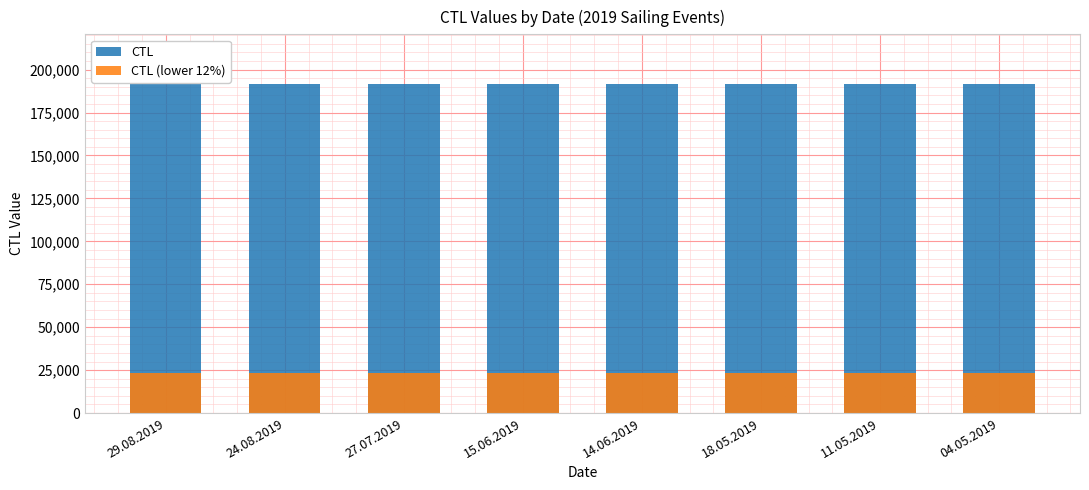

How many bars are there in each group?

2